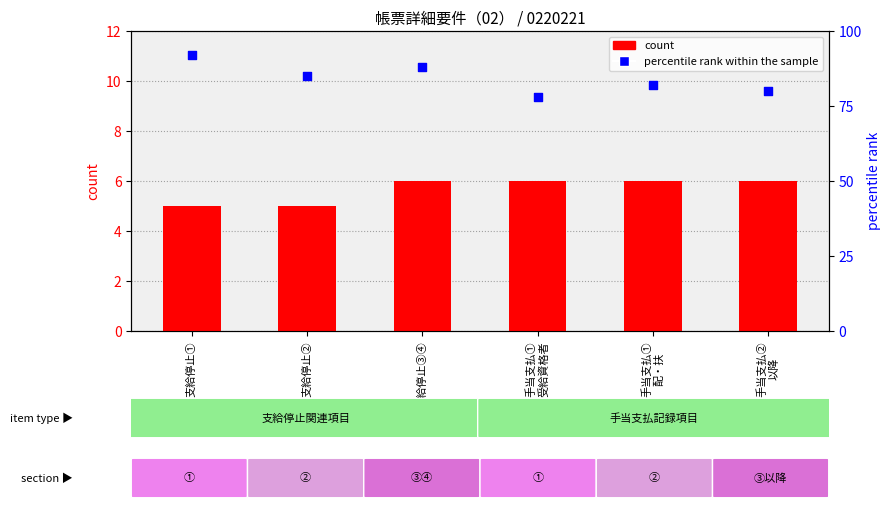

Is the value of percentile rank within the sample at 手当支払②
以降 greater than the value of count at 手当支払①
受給資格者?

Yes